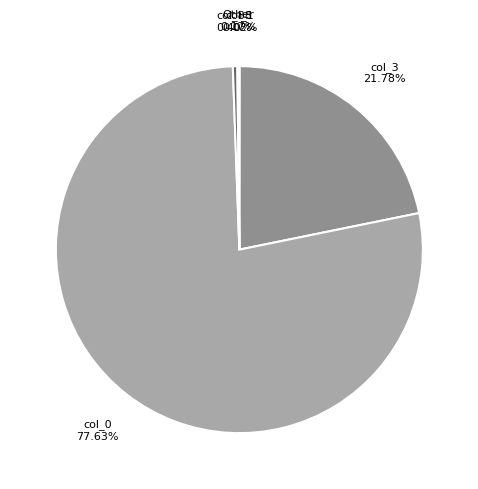

Is there any slice that represents more than half of the pie?

Yes